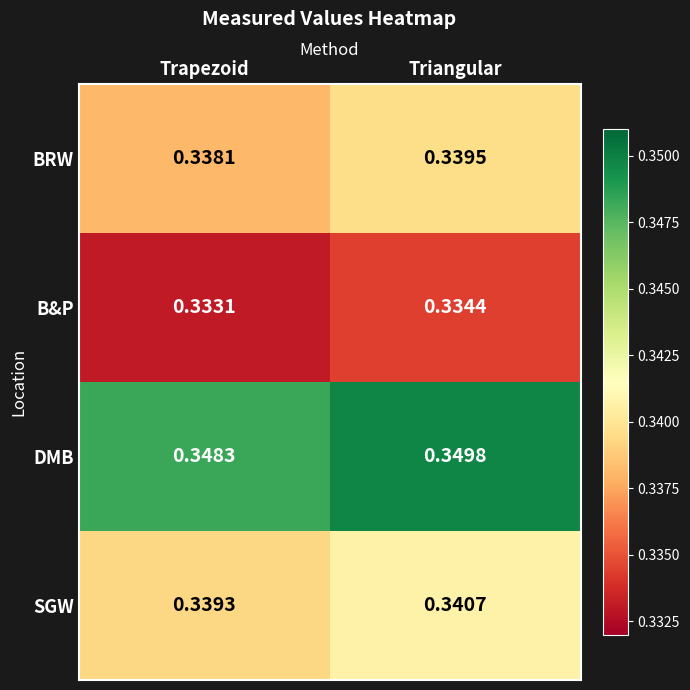

Where is DMB nearest to the value 0?

Trapezoid